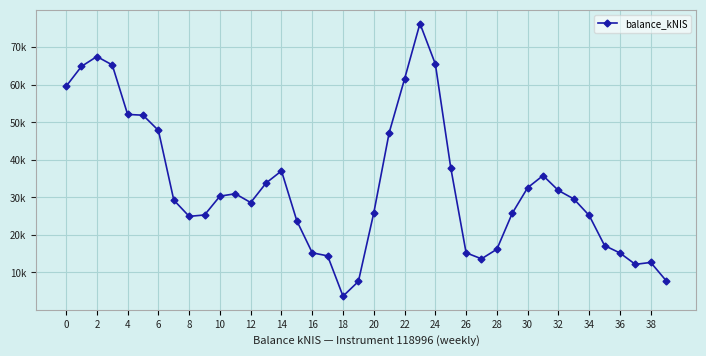

Is this an area chart (filled region under the line)?

No